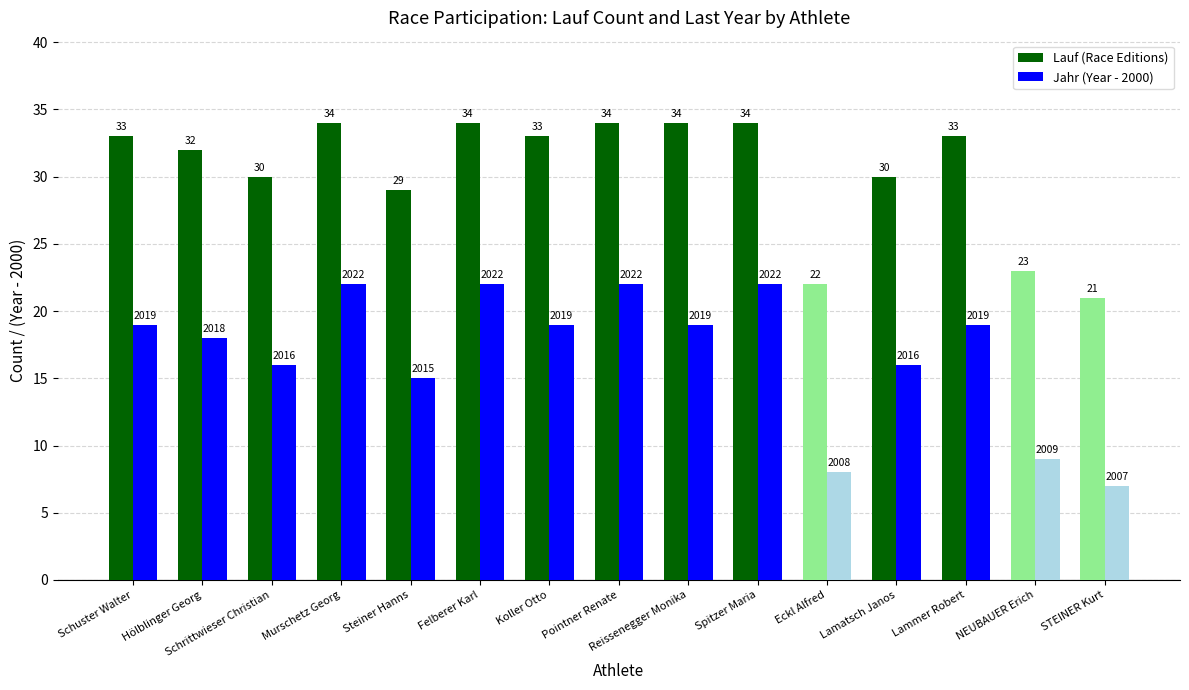

Reading left to right, transcribe all the data shown in this chart.

Lauf (Race Editions): Schuster Walter=33	Hölblinger Georg=32	Schrittwieser Christian=30	Murschetz Georg=34	Steiner Hanns=29	Felberer Karl=34	Koller Otto=33	Pointner Renate=34	Reissenegger Monika=34	Spitzer Maria=34	Eckl Alfred=22	Lamatsch Janos=30	Lammer Robert=33	NEUBAUER Erich=23	STEINER Kurt=21
Jahr (Year - 2000): Schuster Walter=19	Hölblinger Georg=18	Schrittwieser Christian=16	Murschetz Georg=22	Steiner Hanns=15	Felberer Karl=22	Koller Otto=19	Pointner Renate=22	Reissenegger Monika=19	Spitzer Maria=22	Eckl Alfred=8	Lamatsch Janos=16	Lammer Robert=19	NEUBAUER Erich=9	STEINER Kurt=7